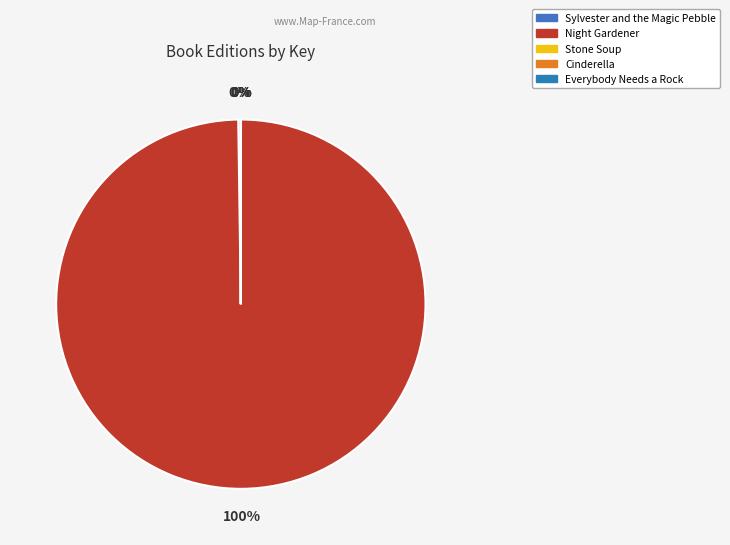

What is the largest slice in the pie chart?

Night Gardener